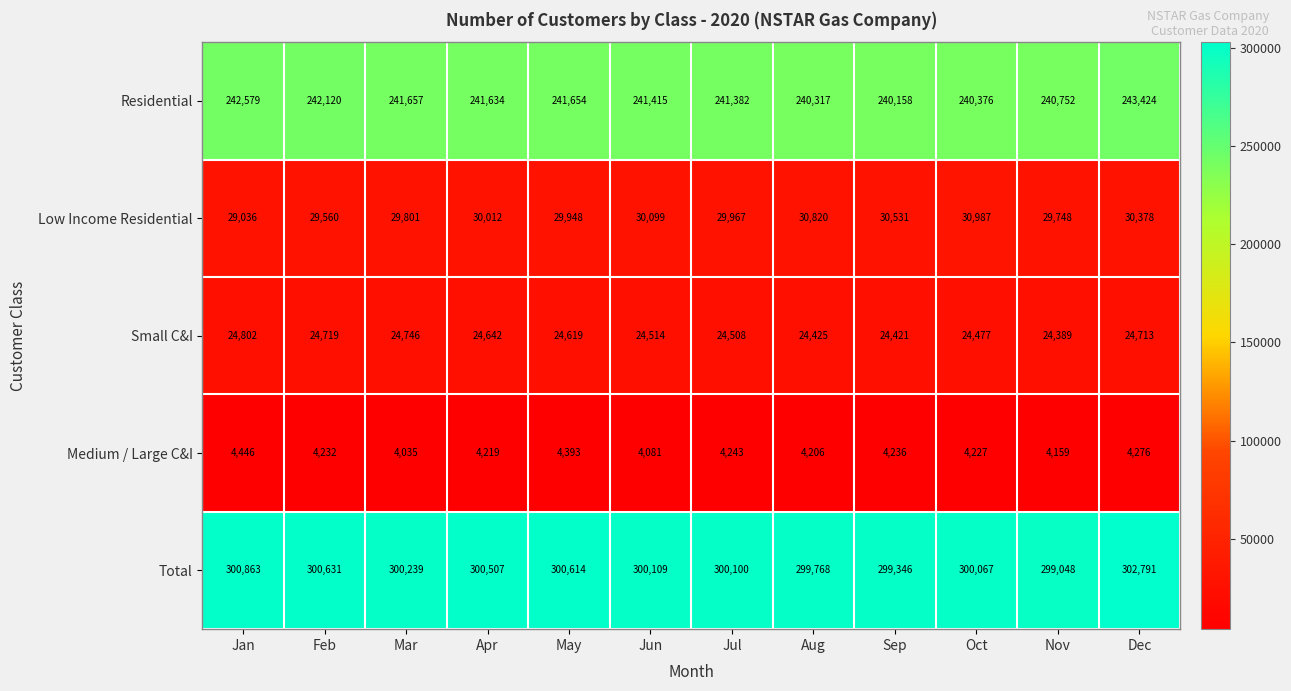

At Mar, list the series in order from smallest to largest.

Medium / Large C&I, Small C&I, Low Income Residential, Residential, Total